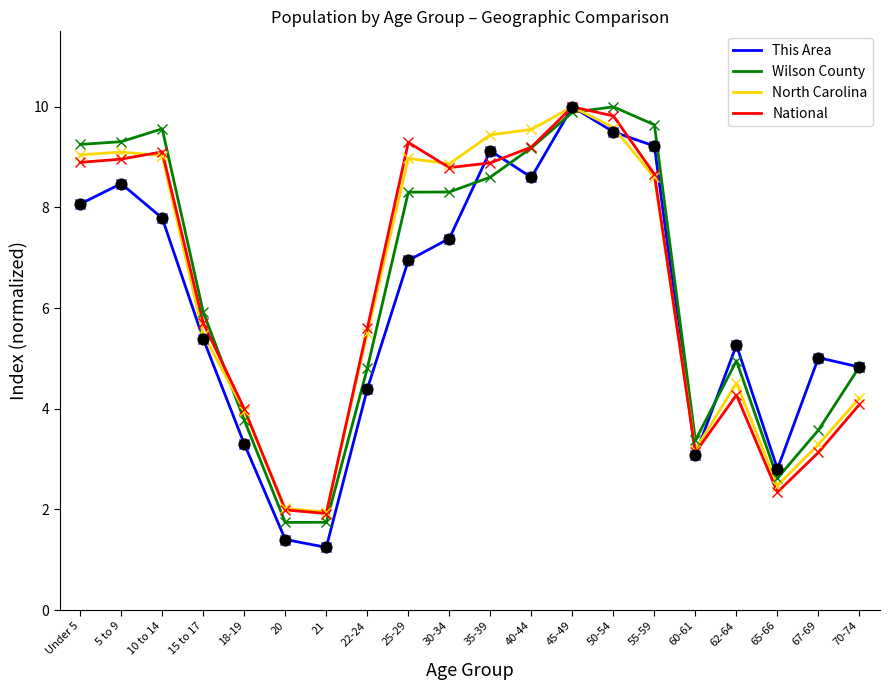

At which category is the sum across all series the highest?

45-49